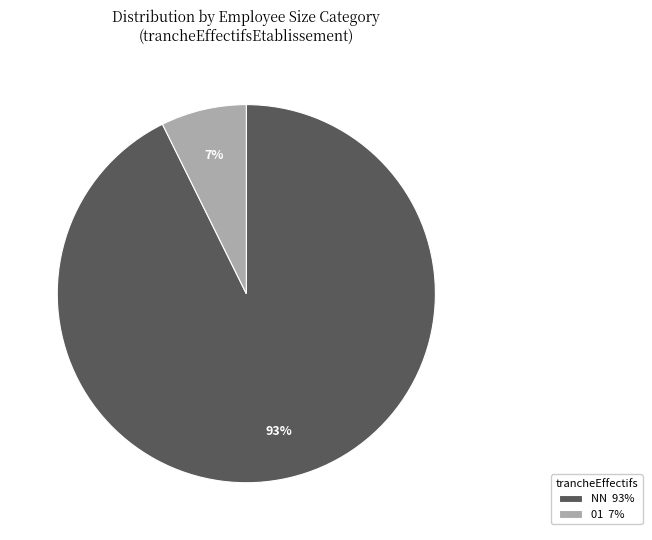

Between NN 93% and 01 7%, which is larger?

NN 93%